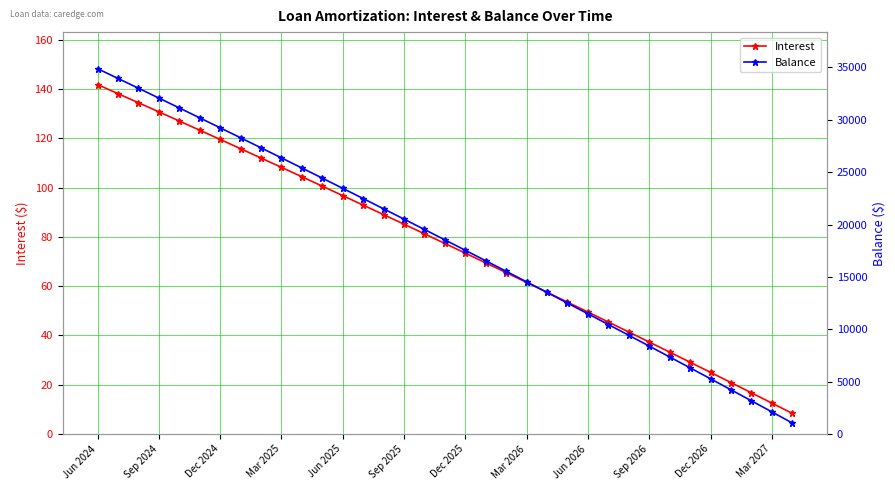

True or false: Interest and Balance intersect in this chart.

False